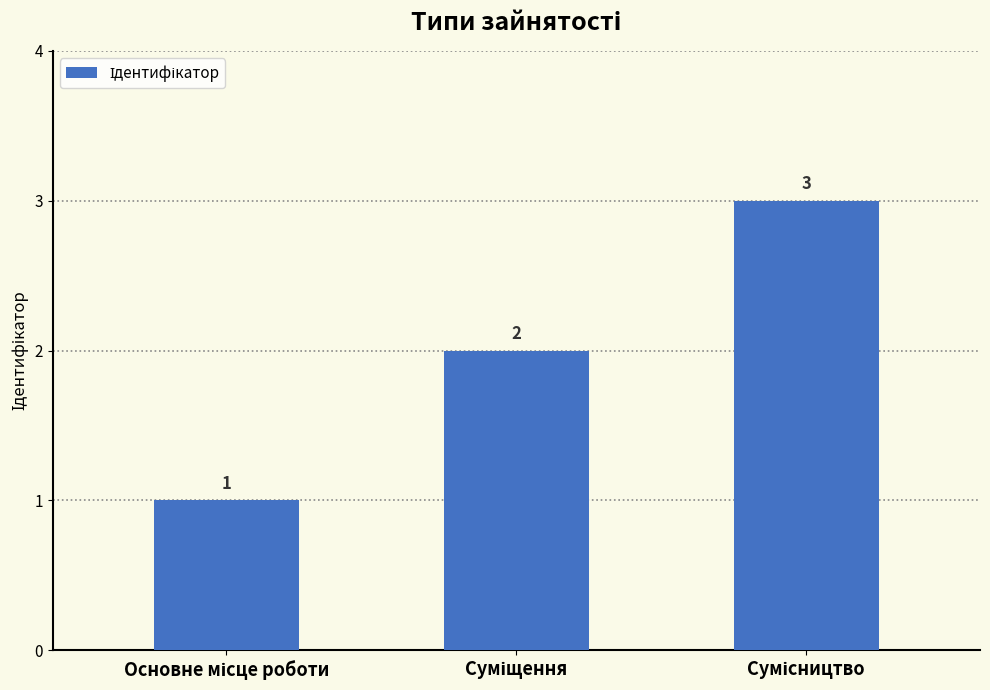

What is the sum of all values?

6